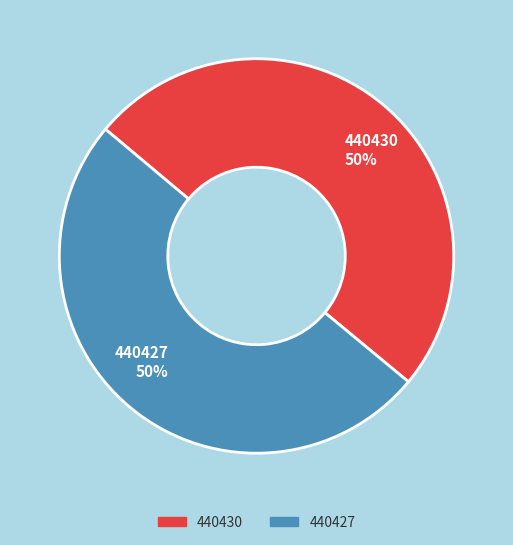

To the nearest percent, what is the combined percentage of 440427 and 440430?

100%